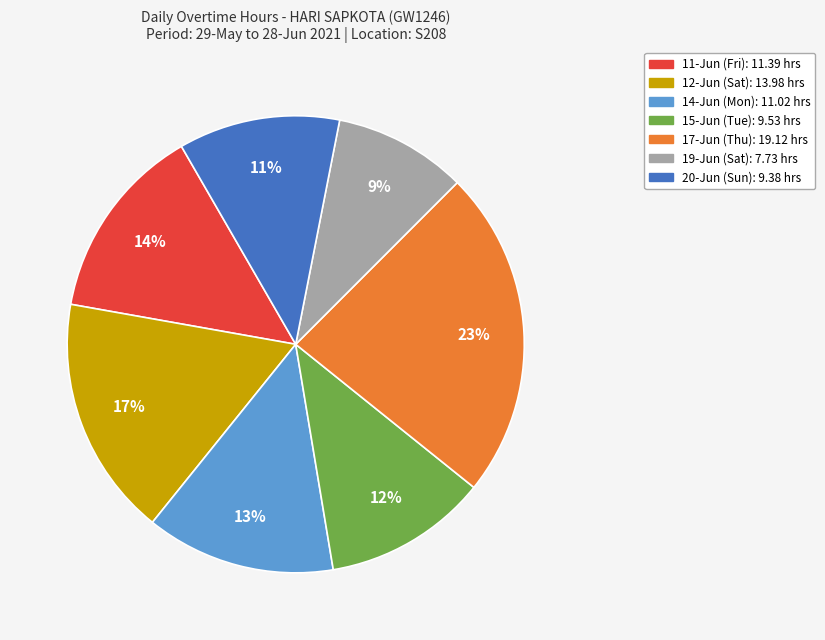

Is it true that 20-Jun (Sun) is 11% of the pie?

True